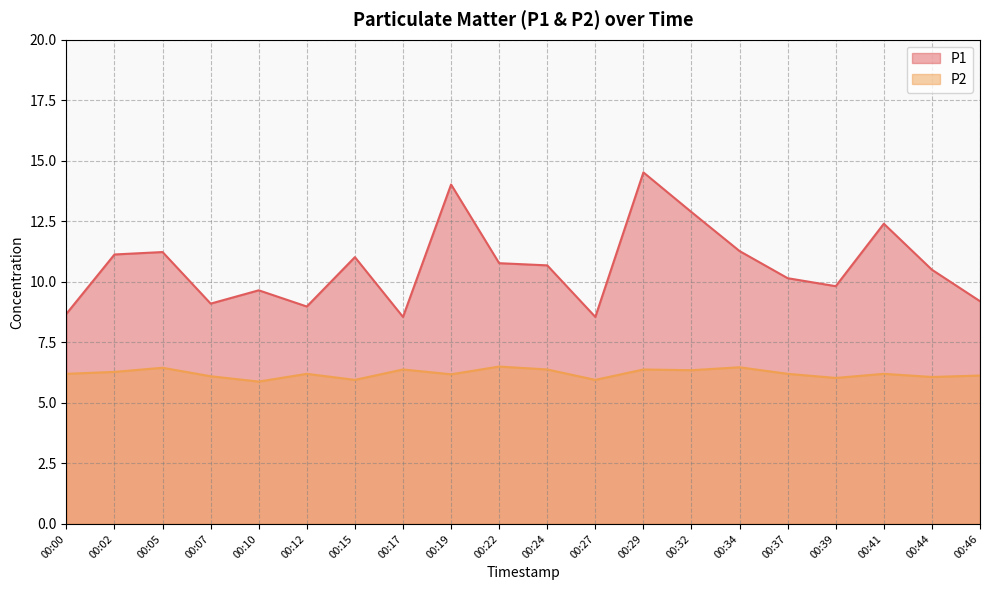

True or false: P1 and P2 cross at least once.

False